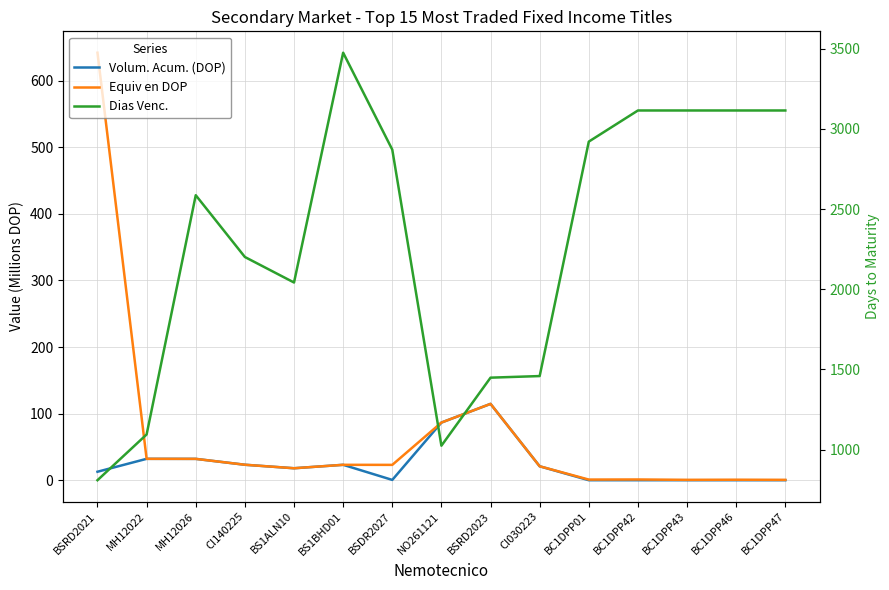

True or false: Dias Venc. and Volum. Acum. (DOP) intersect in this chart.

False